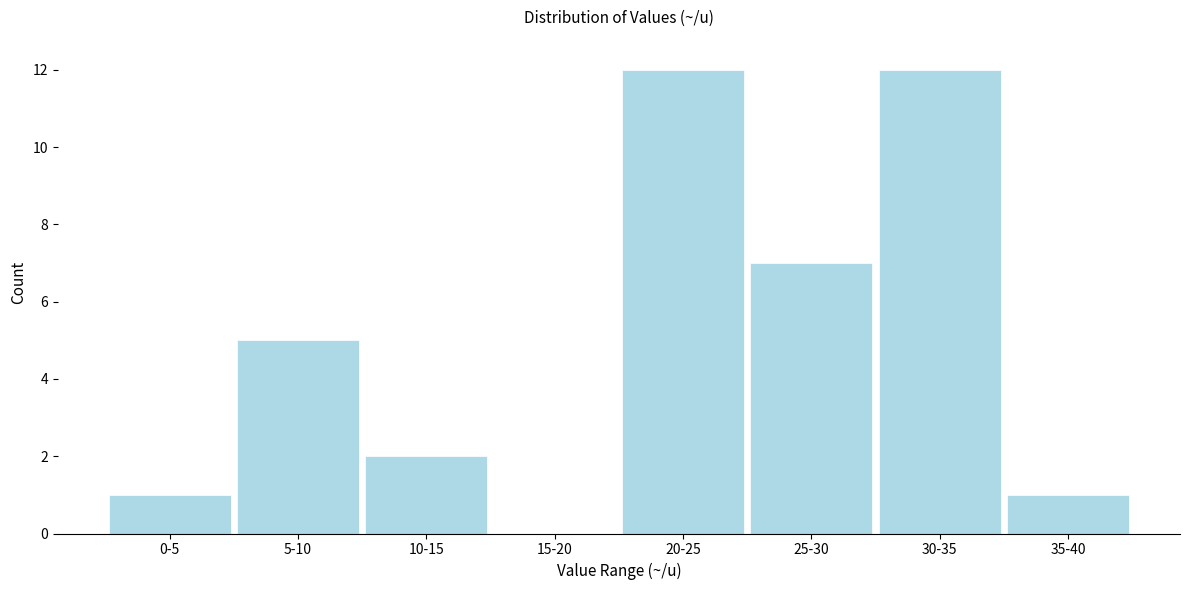

Reading right to left, extract all data points from this chart.

35-40=1	30-35=12	25-30=7	20-25=12	15-20=0	10-15=2	5-10=5	0-5=1